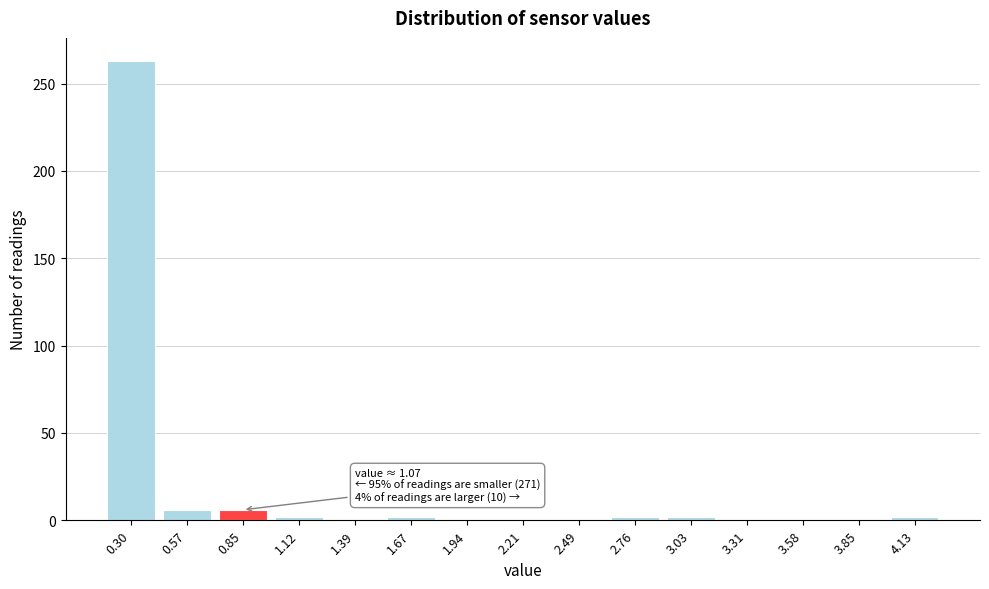

Reading right to left, extract all data points from this chart.

4.13=2	3.85=0	3.58=0	3.31=0	3.03=2	2.76=2	2.49=0	2.21=0	1.94=0	1.67=2	1.39=0	1.12=2	0.85=6	0.57=6	0.30=263